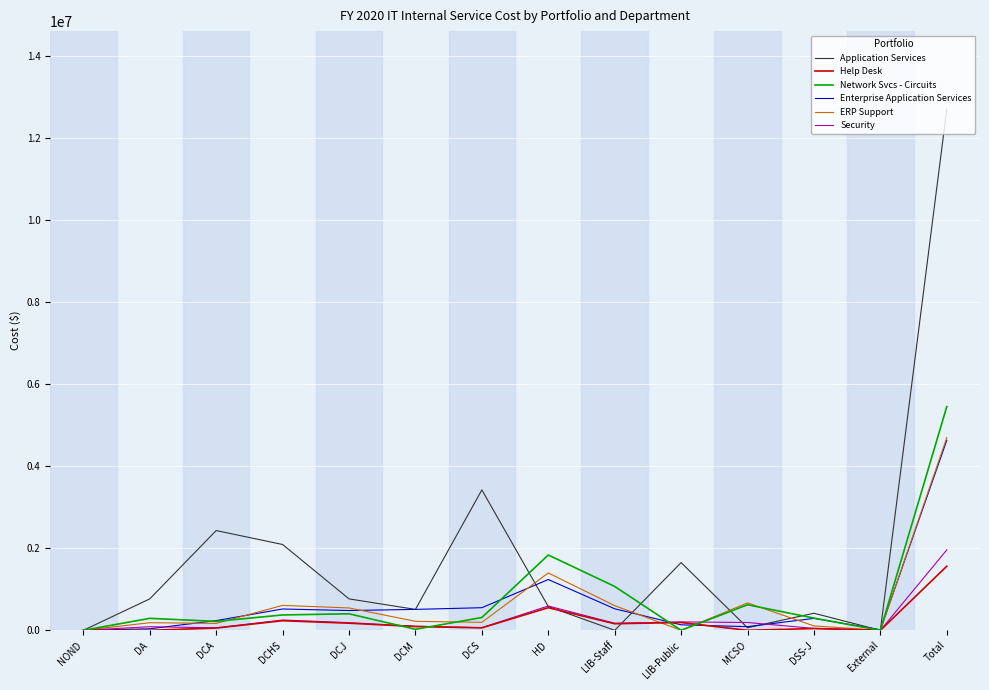

Which series has the largest total across all categories?

Application Services